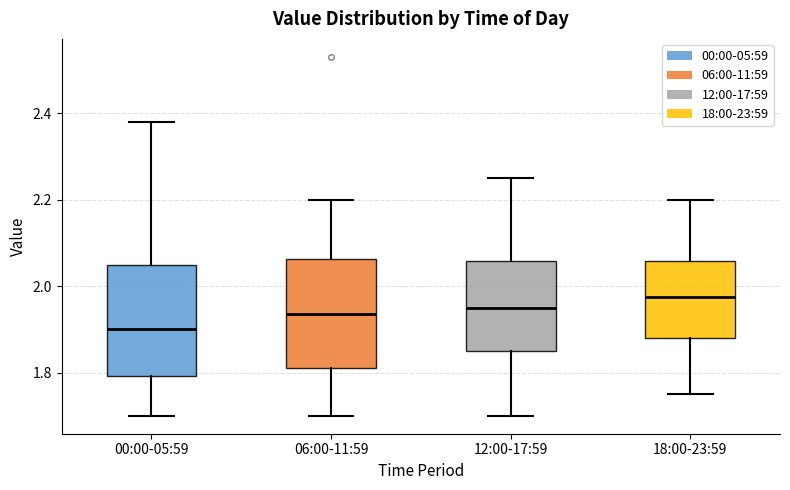

Which box's median line is the lowest?

00:00-05:59